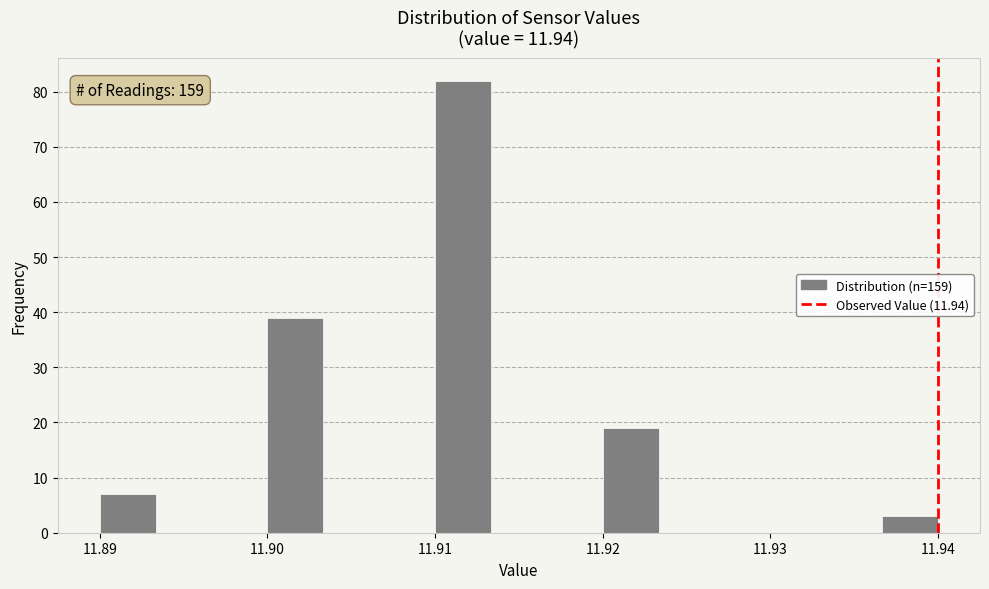

Read against the x-axis, roughly where is the centre of the tallest bar?

11.912